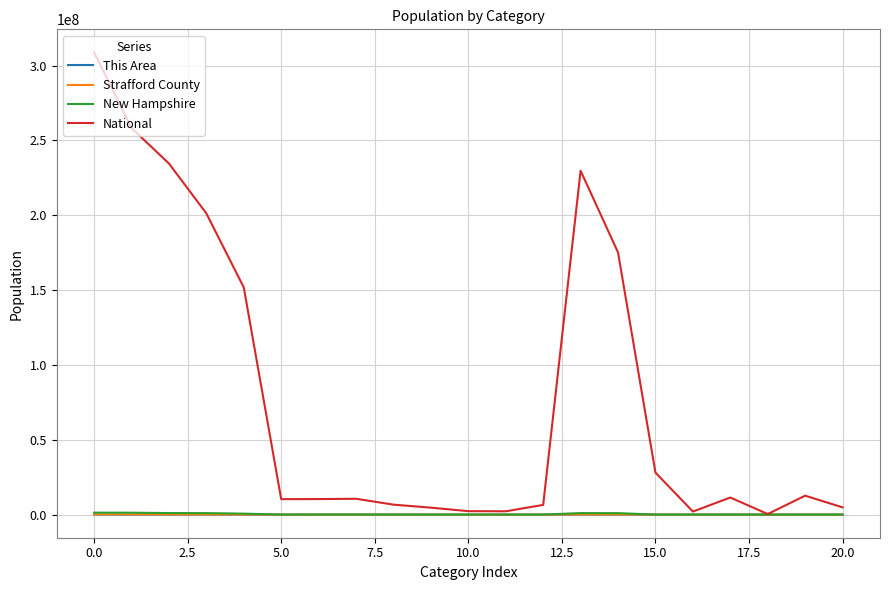

What is the maximum value shown in the chart?

308745538